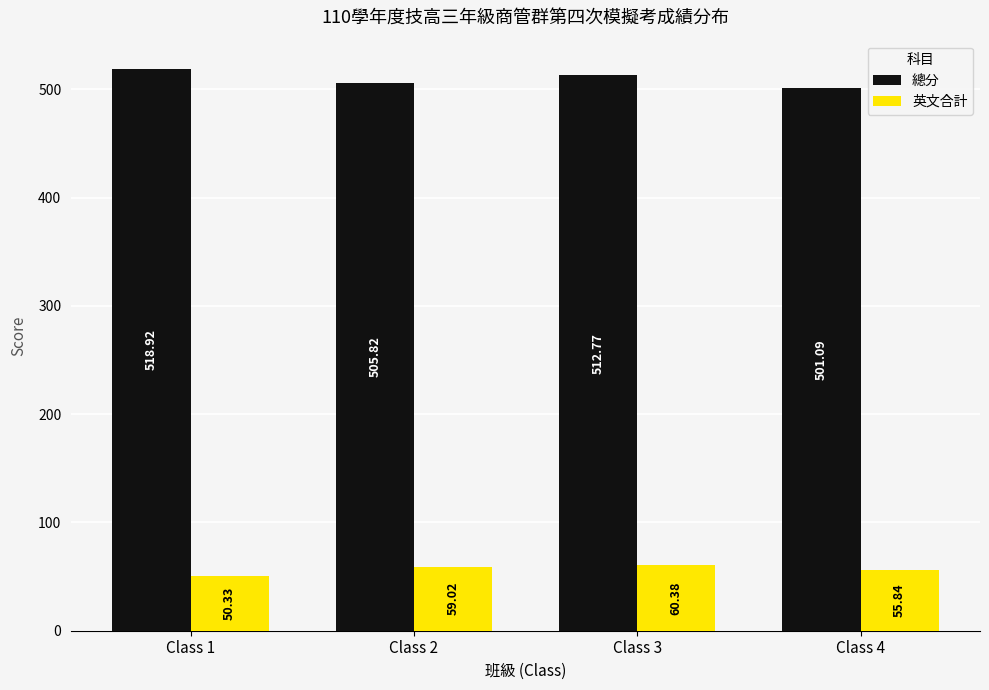

What is the difference between the highest and lowest values at Class 3?

452.4